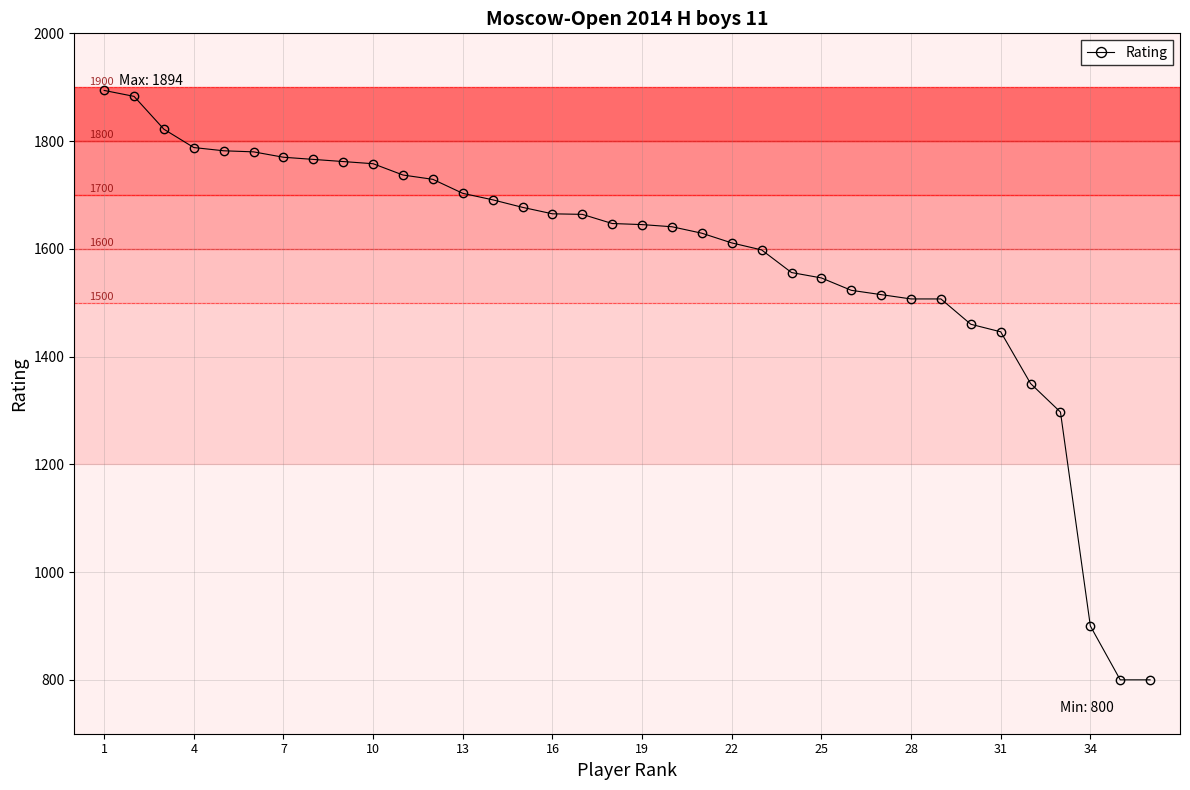

Does the chart have visible grid lines?

Yes